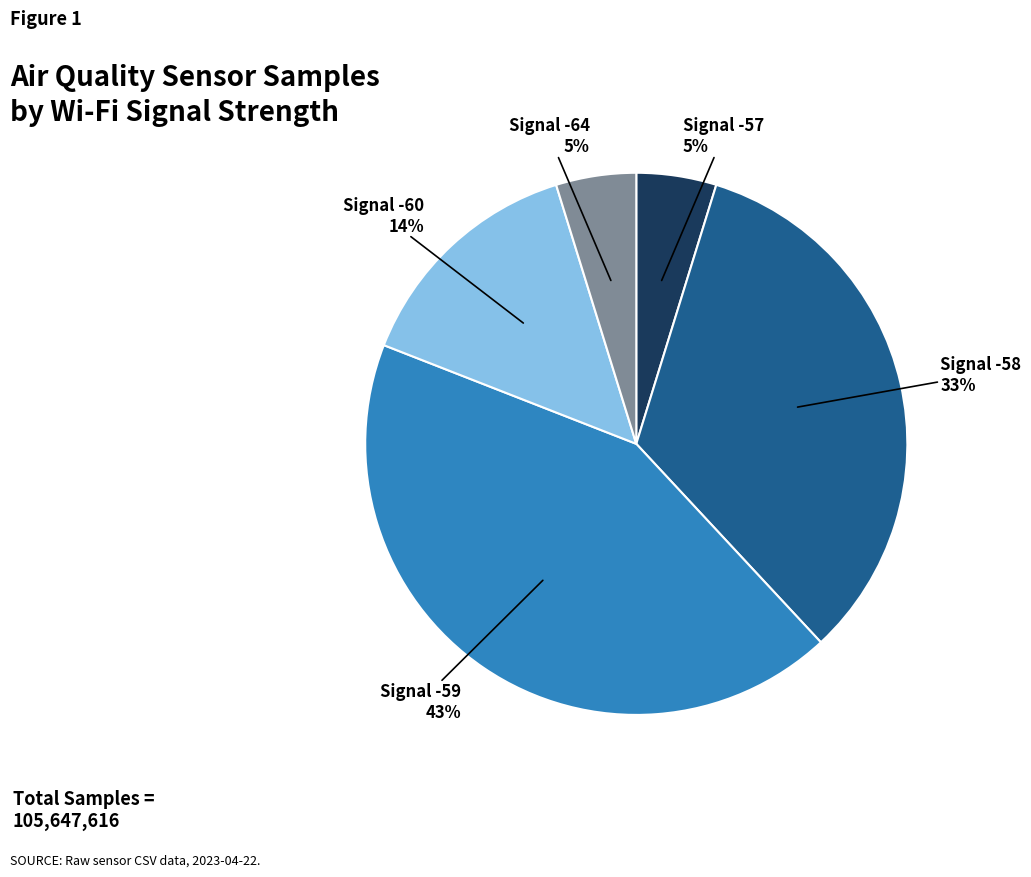

To the nearest percent, what is the difference between the largest and smallest slice percentages?

38%